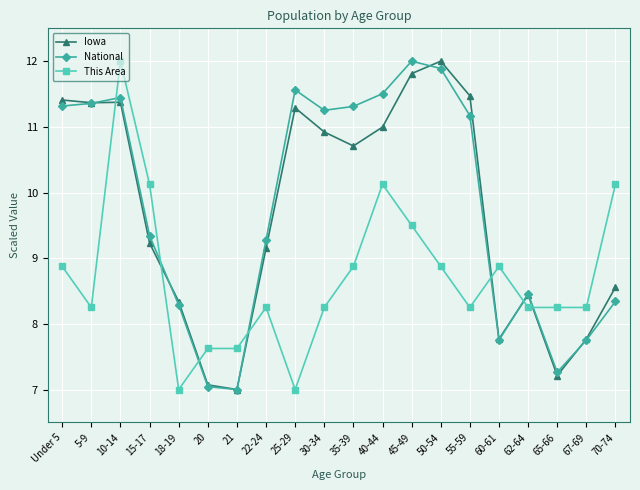

Which series changed the most between Under 5 and 22-24?

Iowa